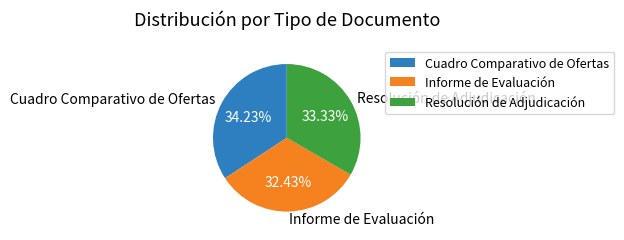

Which slice is the smallest?

Informe de Evaluación